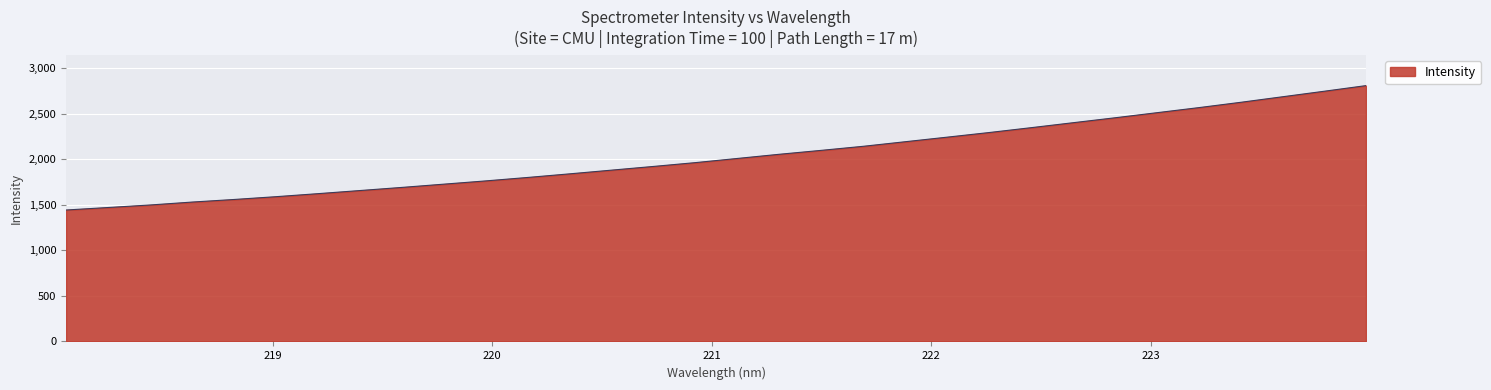

Count the number of data series in this chart.

1